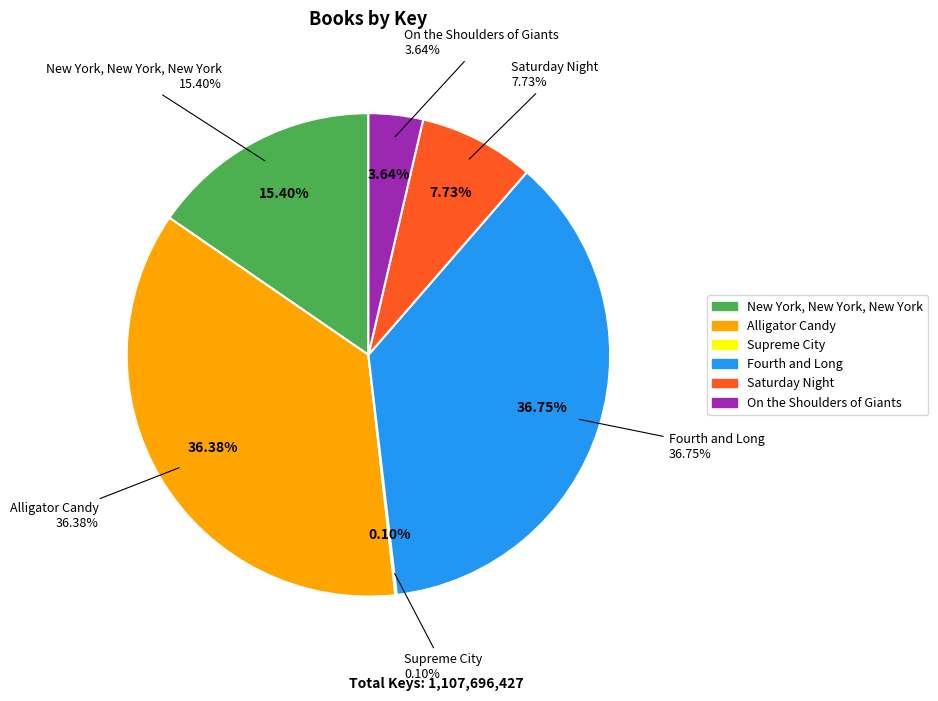

To the nearest percent, what is the difference between the largest and smallest slice percentages?

37%